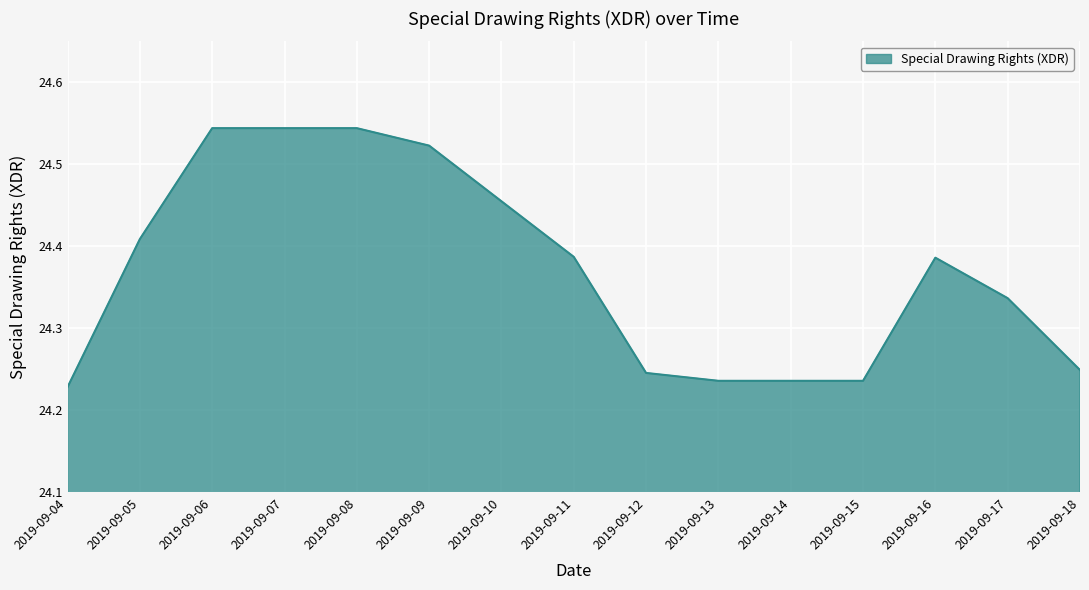

Between 2019-09-14 and 2019-09-06, which is larger?

2019-09-06